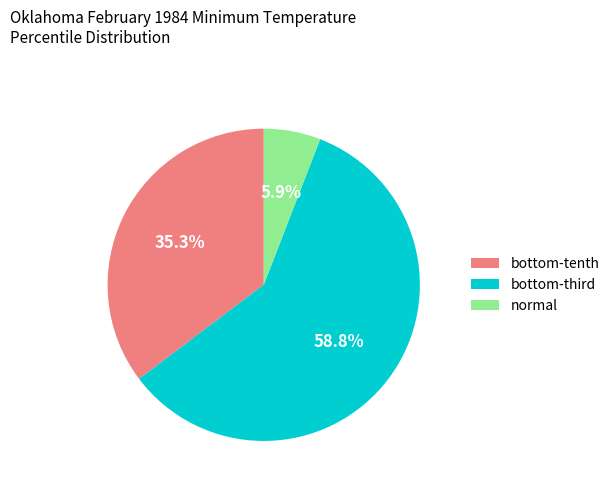

What is the smallest slice in the pie chart?

normal